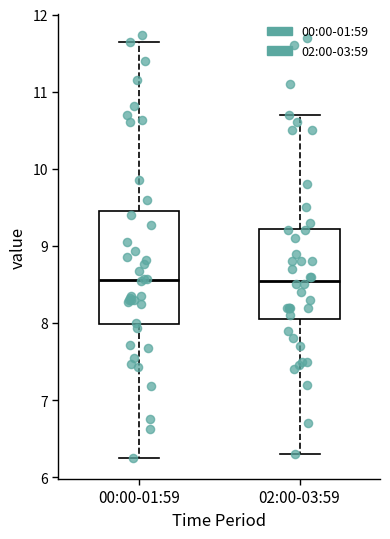

Which box is the tallest, from its lower edge to its upper edge?

00:00-01:59